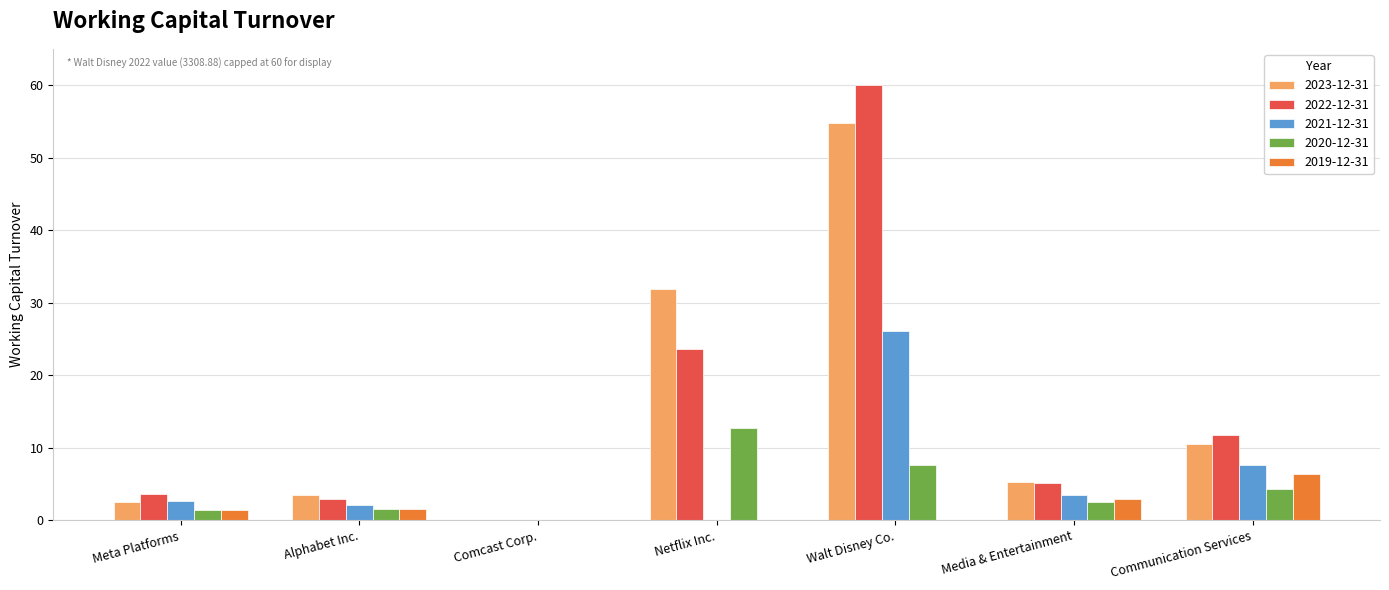

The value of 2020-12-31 at Comcast Corp. is 4.3. True or false?

False